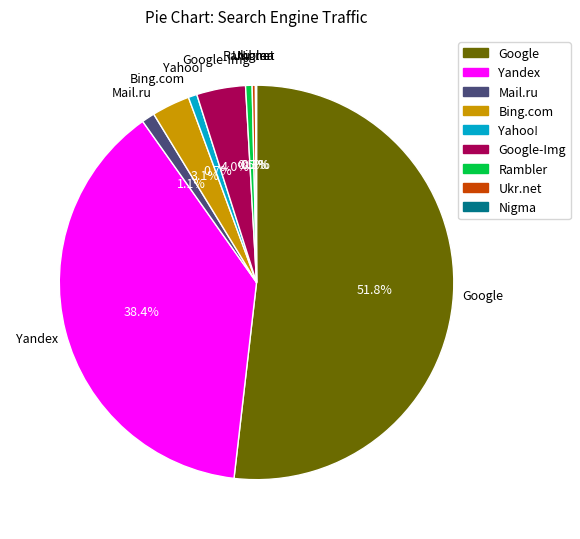

Is there a majority slice in this chart?

Yes